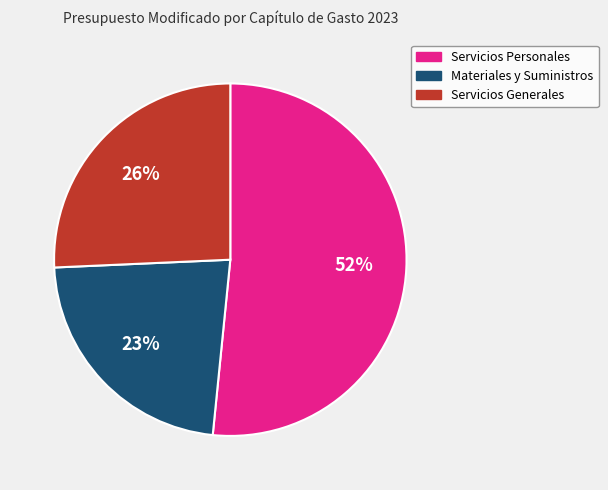

To the nearest percent, what is the difference between the largest and smallest slice percentages?

29%